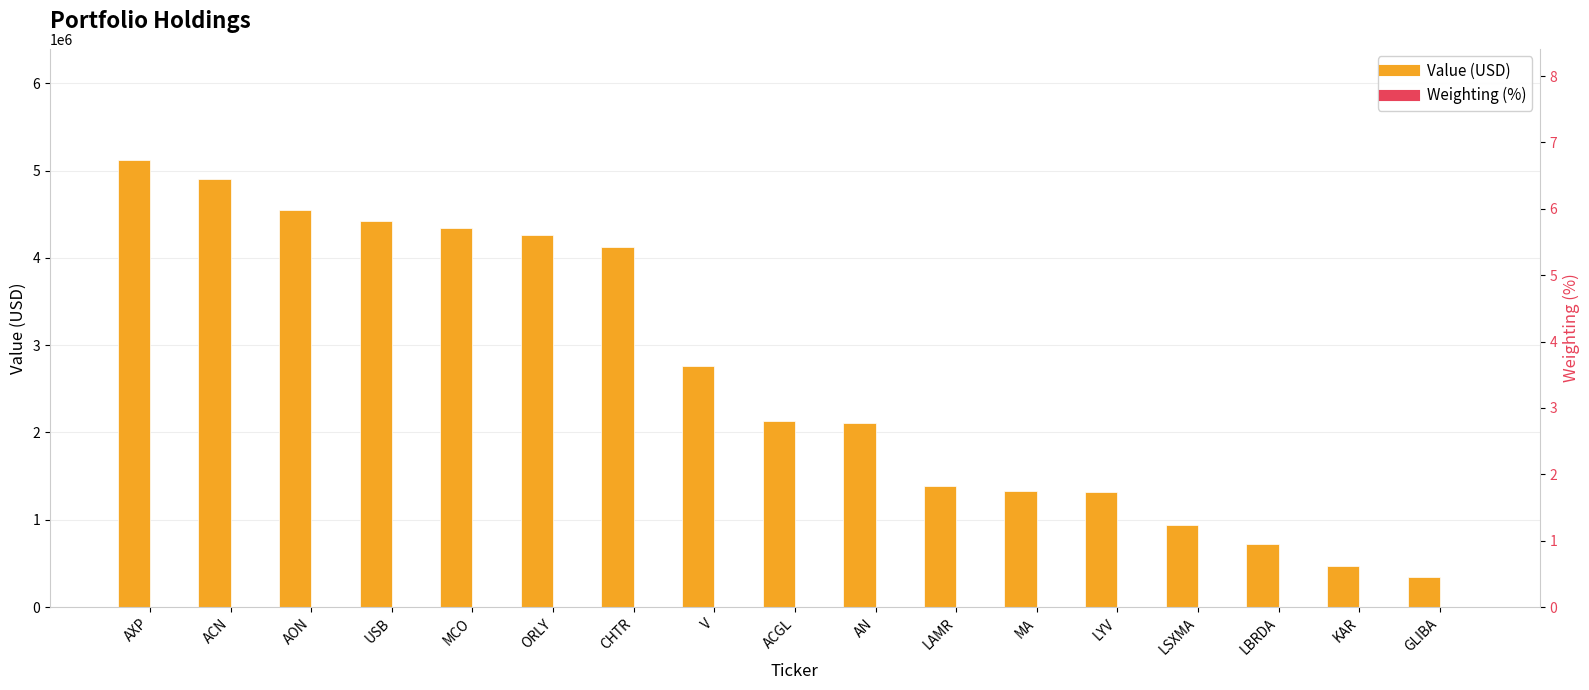

What is the label of the 3rd bar from the left?

AON